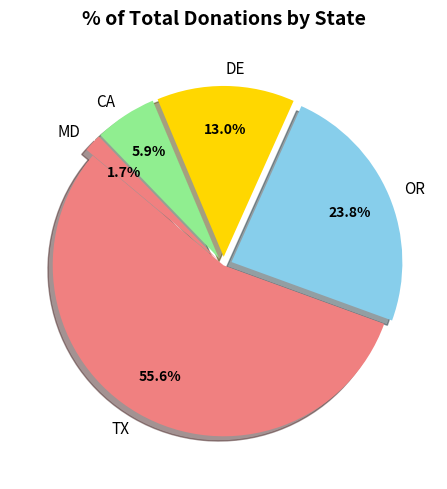

What percentage is the DE slice, to the nearest percent?

13%